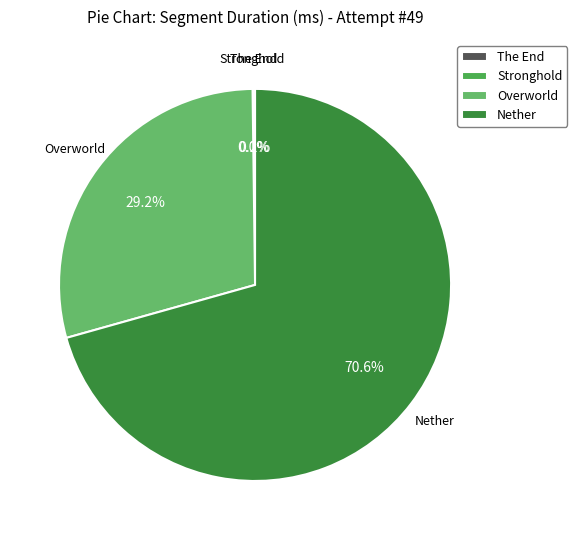

Which slice represents more than half of the pie?

Nether